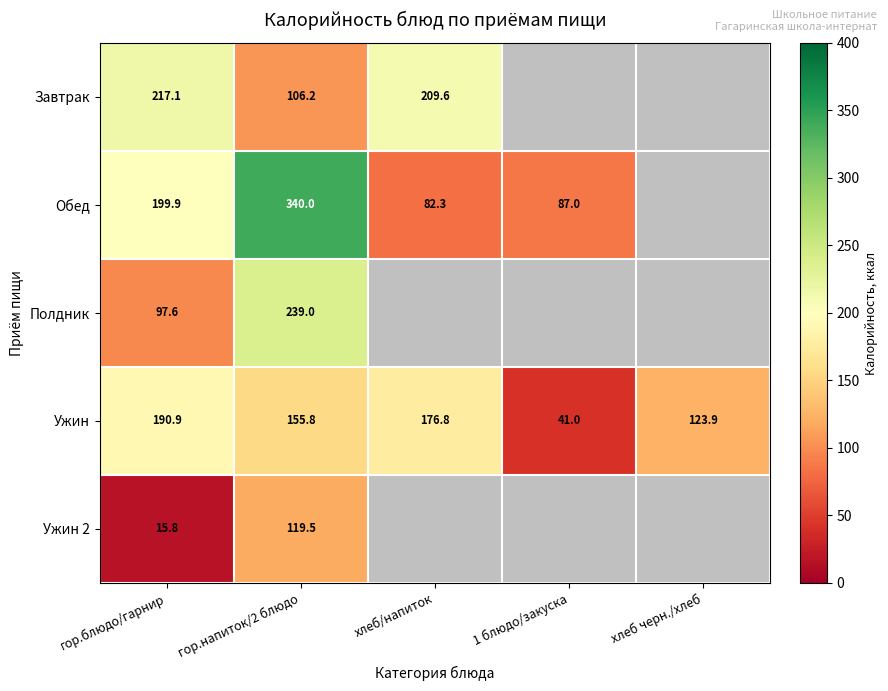

Between гор.блюдо/гарнир and гор.напиток/2 блюдо, which series saw the biggest shift?

Полдник